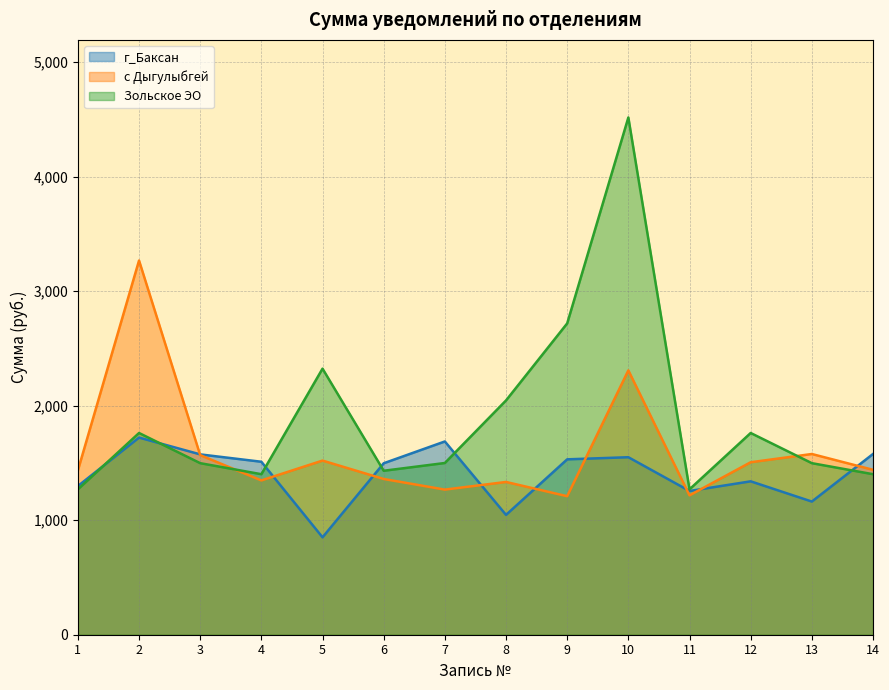

What is the approximate value of г_Баксан at 3?

1575.2